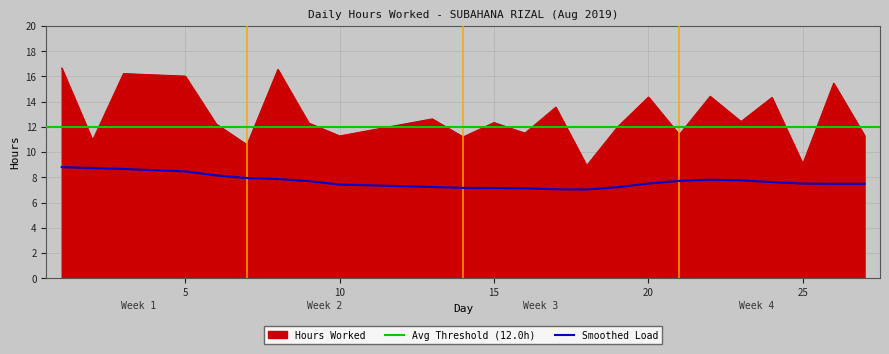

True or false: Smoothed Load and Hours Worked intersect in this chart.

False